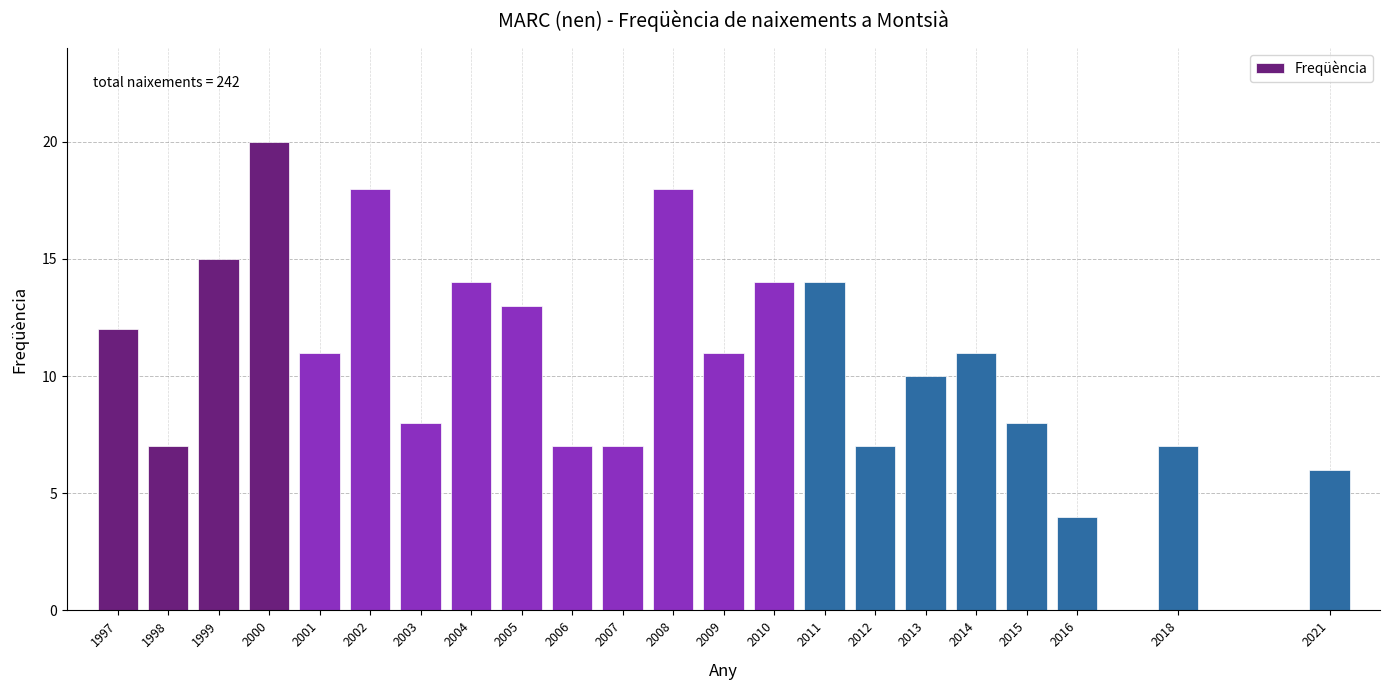

Reading right to left, what are all the values shown in this chart?

2021=6	2018=7	2016=4	2015=8	2014=11	2013=10	2012=7	2011=14	2010=14	2009=11	2008=18	2007=7	2006=7	2005=13	2004=14	2003=8	2002=18	2001=11	2000=20	1999=15	1998=7	1997=12